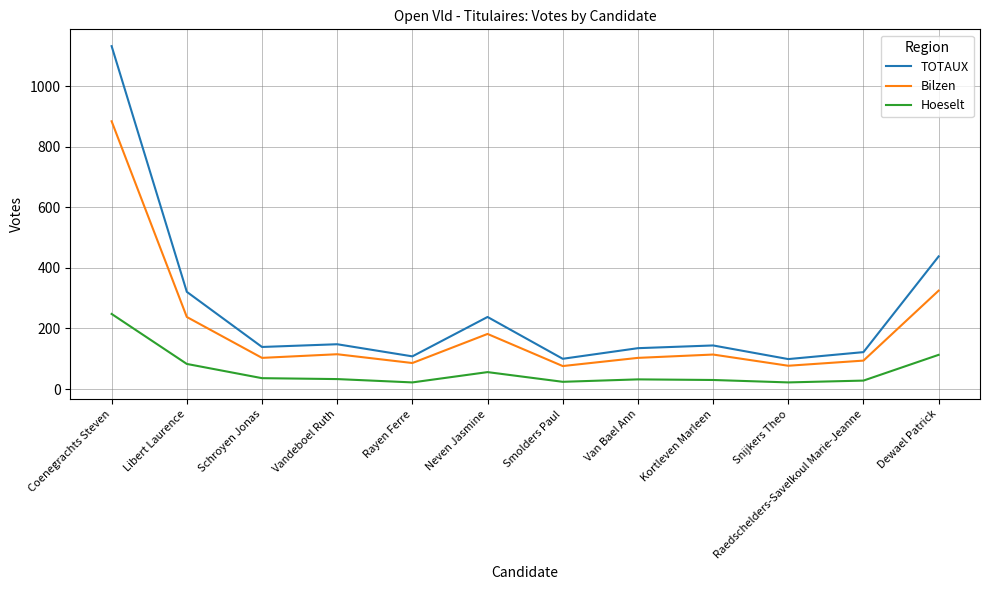

What is the spread (max minus min) of values at Raedschelders-Savelkoul Marie-Jeanne?

94